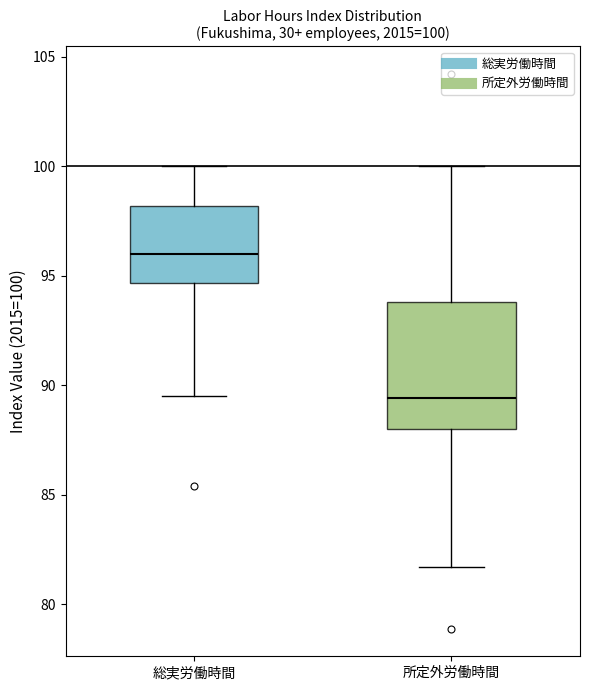

Which box's median line is the highest?

総実労働時間